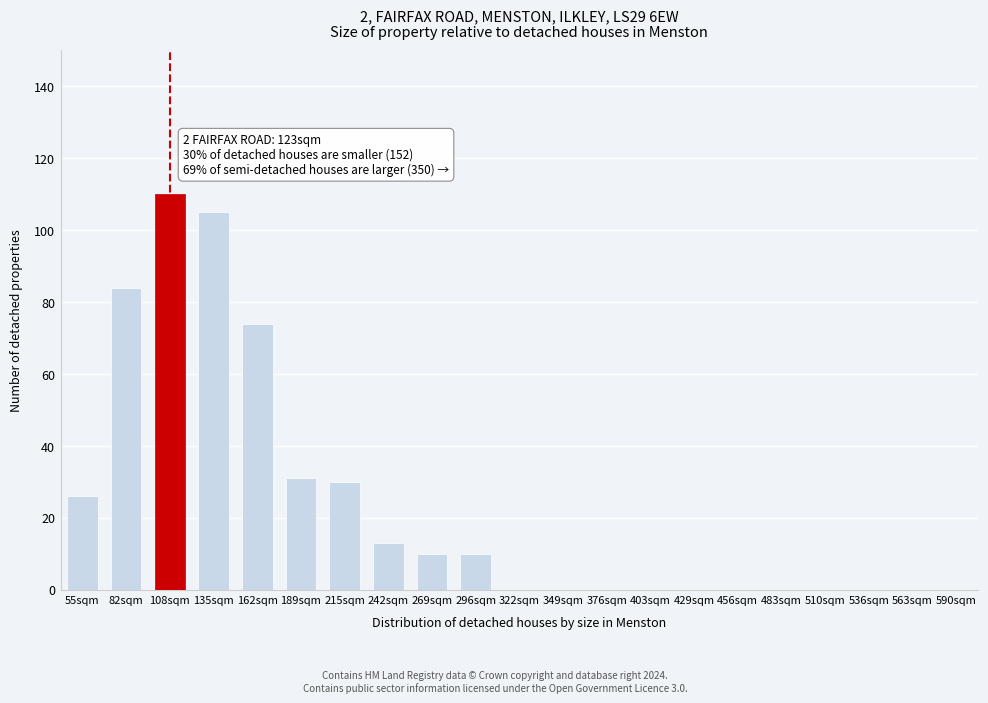

Reading right to left, what are all the values shown in this chart?

590sqm=0	563sqm=0	536sqm=0	510sqm=0	483sqm=0	456sqm=0	429sqm=0	403sqm=0	376sqm=0	349sqm=0	322sqm=0	296sqm=10	269sqm=10	242sqm=13	215sqm=30	189sqm=31	162sqm=74	135sqm=105	108sqm=110	82sqm=84	55sqm=26